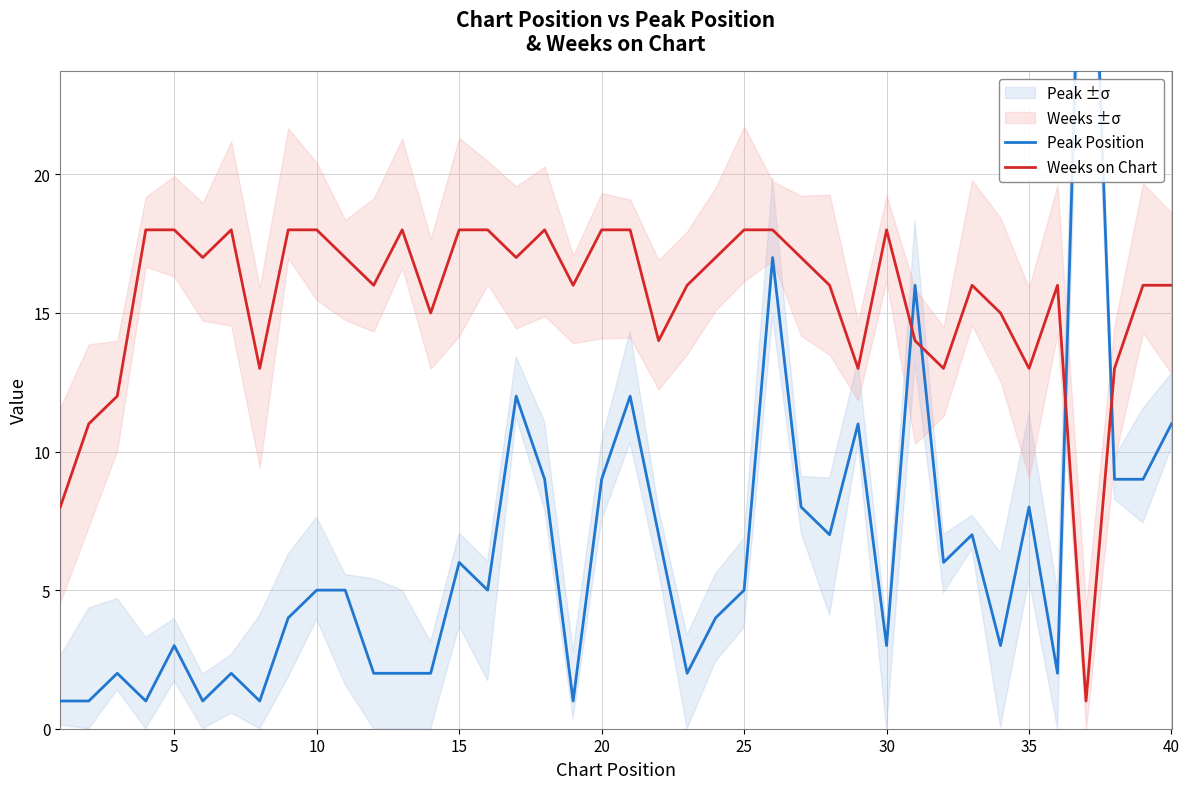

True or false: Weeks on Chart has a value of 18 at 15.

True